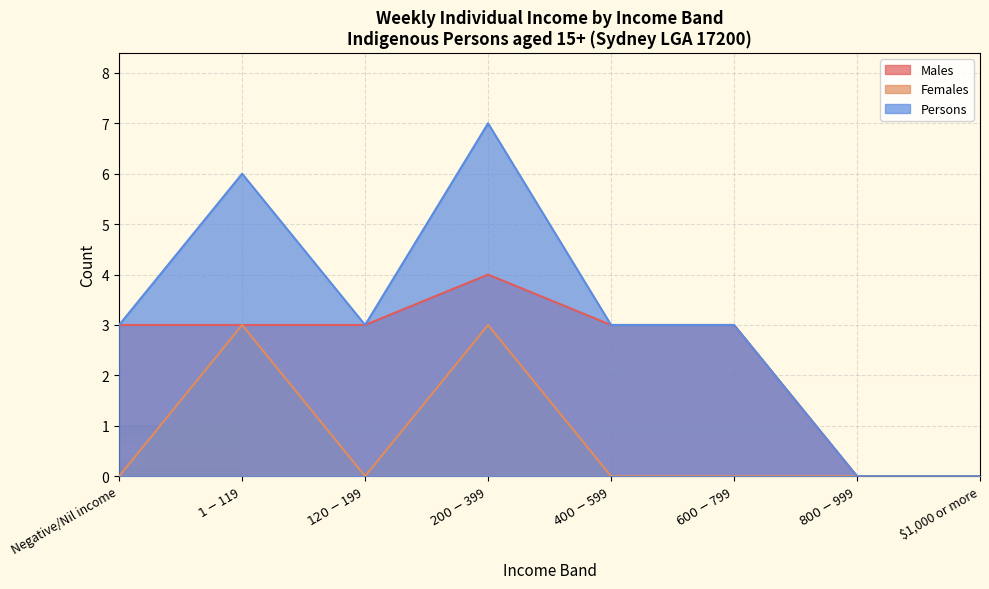

True or false: Females has a value of 1 at $1-$119.

False